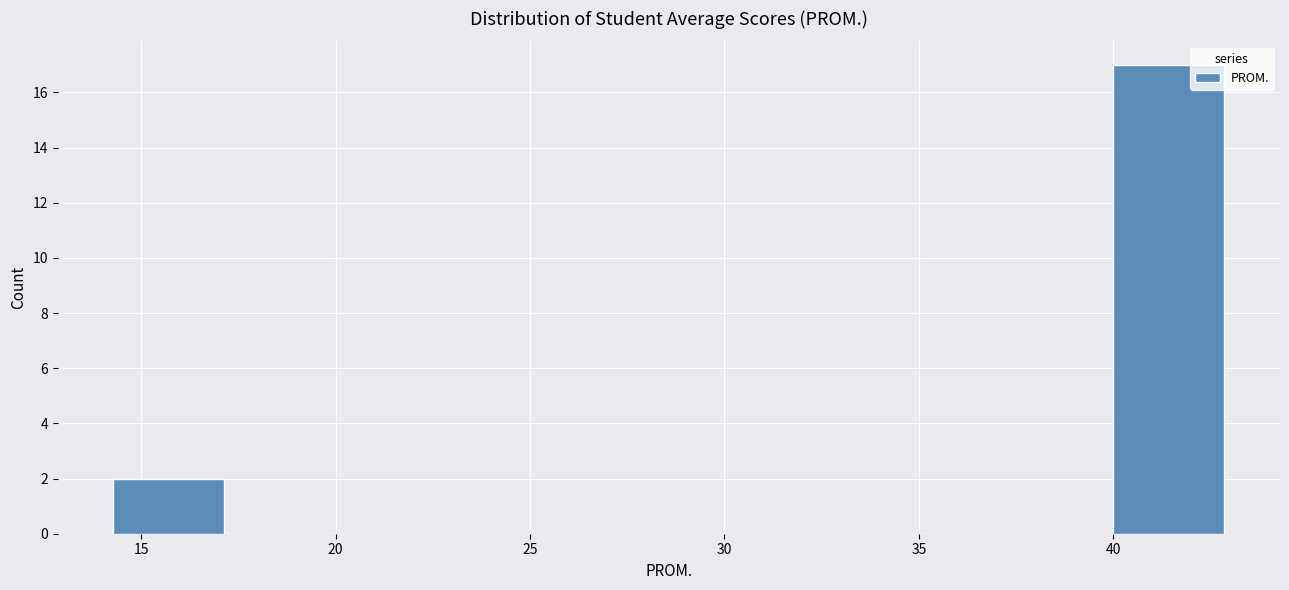

Reading left to right, list every bar in this chart as the range it spans on the x-axis followed by its height. Neither the bar edges nor the heights are printed on the chart, so give them approximately, as read against the axes.

14.5 to 17.0: 2
17.0 to 20.0: 0
20.0 to 23.0: 0
23.0 to 25.5: 0
25.5 to 28.5: 0
28.5 to 31.5: 0
31.5 to 34.5: 0
34.5 to 37.0: 0
37.0 to 40.0: 0
40.0 to 43.0: 17